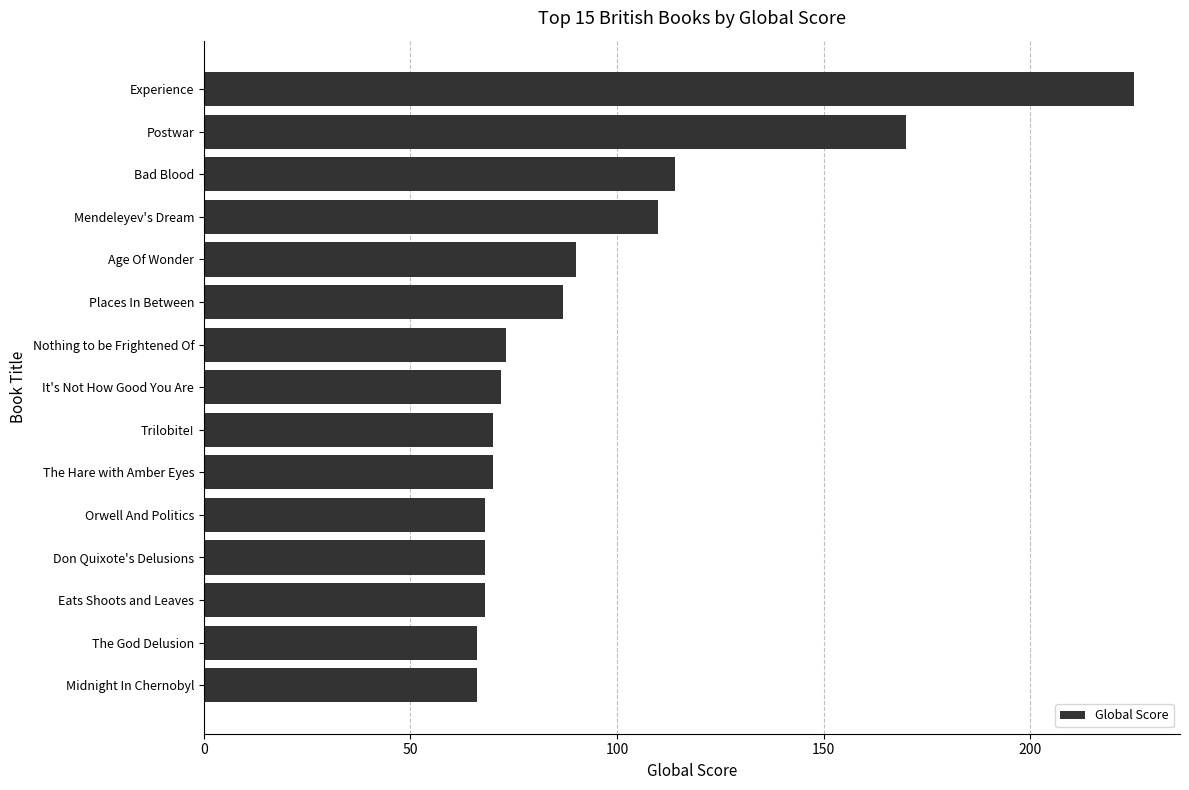

The value at Mendeleyev's Dream is 110. True or false?

True